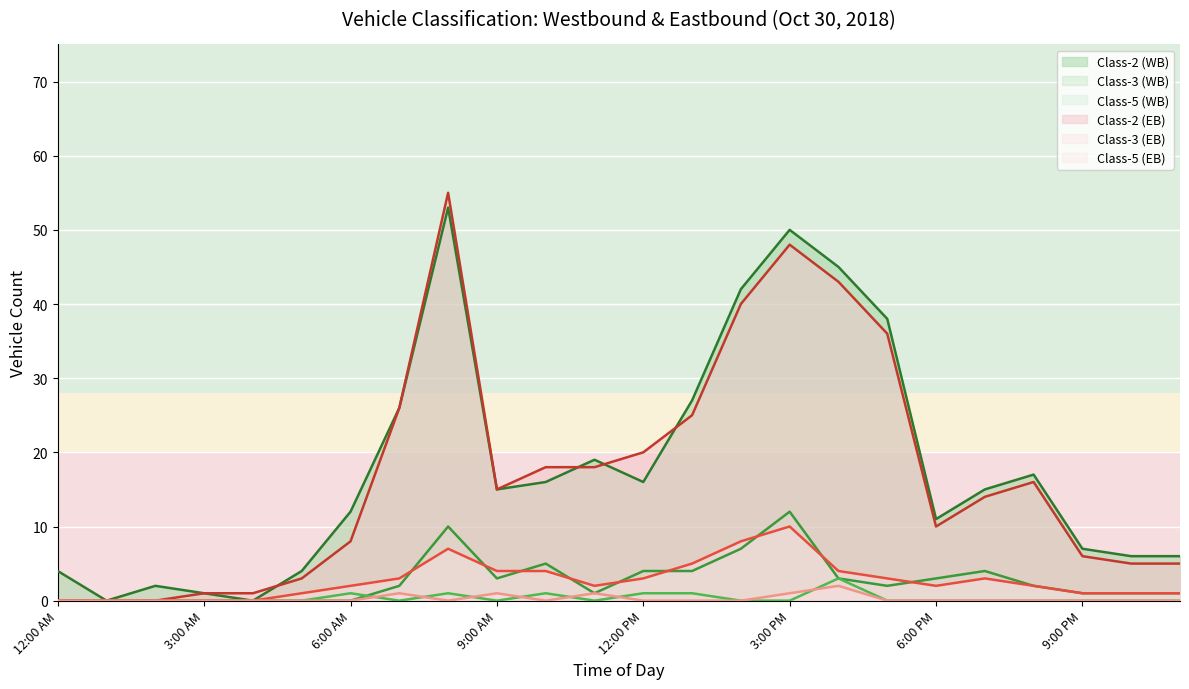

True or false: Class-2 (WB) and Class-5 (EB) intersect in this chart.

False